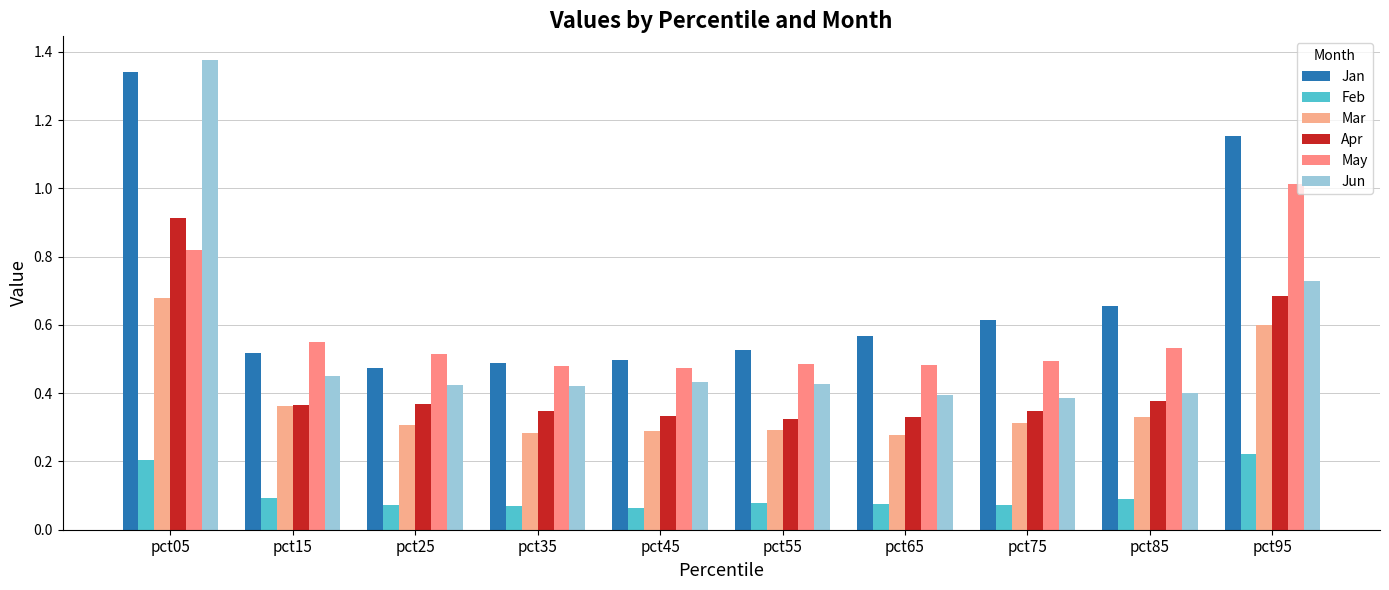

Which series has the widest spread of values?

Jun